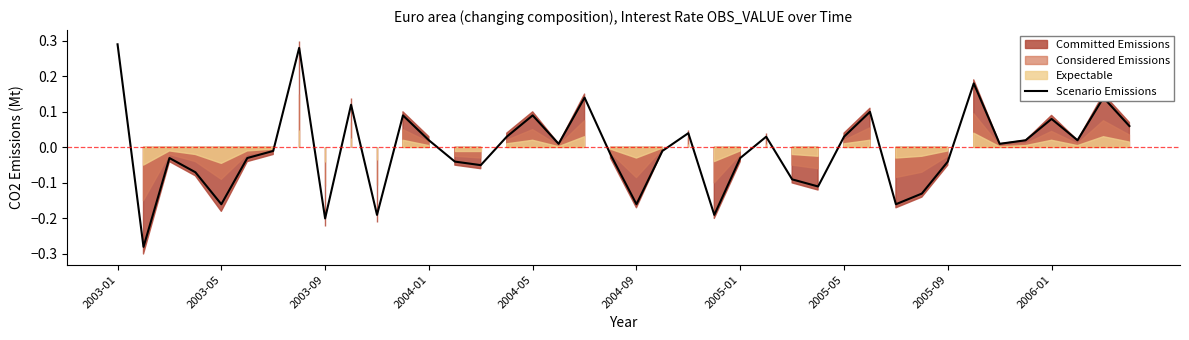

What is the difference between the maximum and minimum values?

0.6